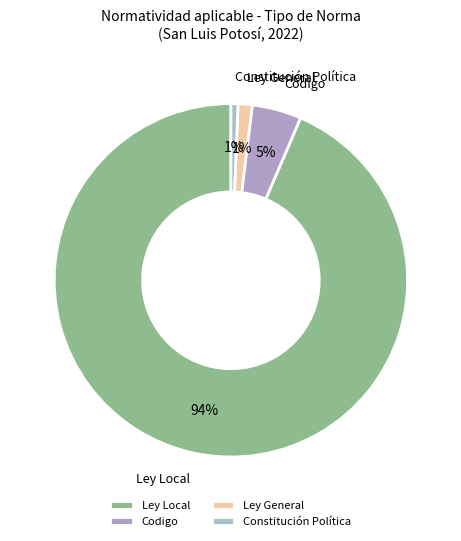

What is the majority slice?

Ley Local